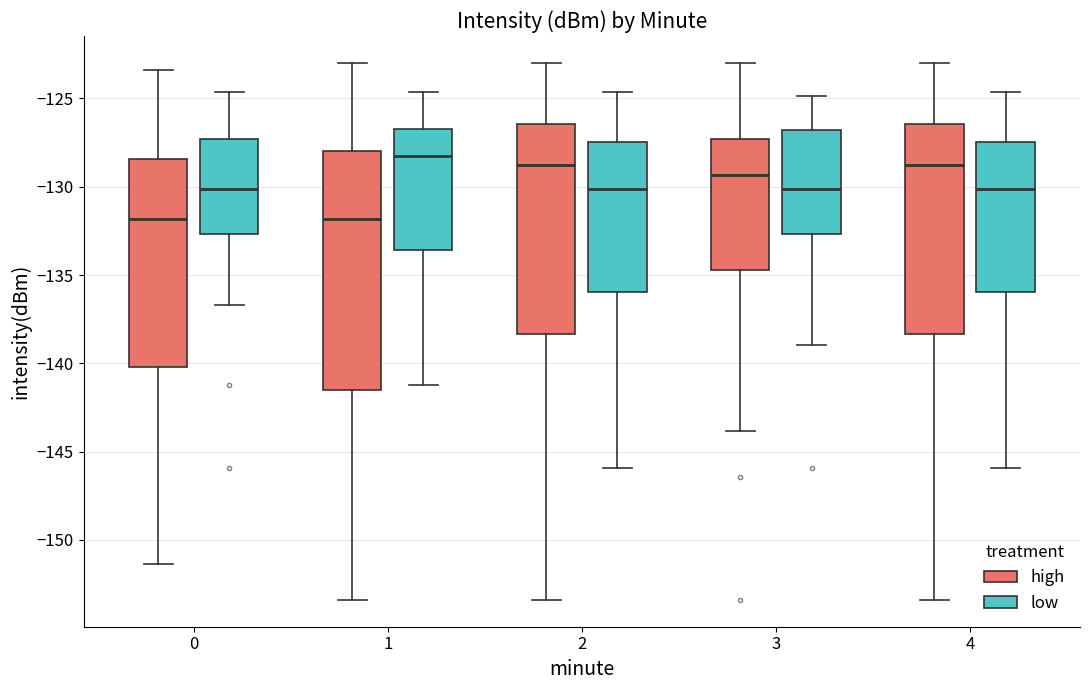

Where is the upper edge of the box for 0 (high) on the y-axis? The values are not printed on the chart, so give them approximately, as read against the axis.

-128.5